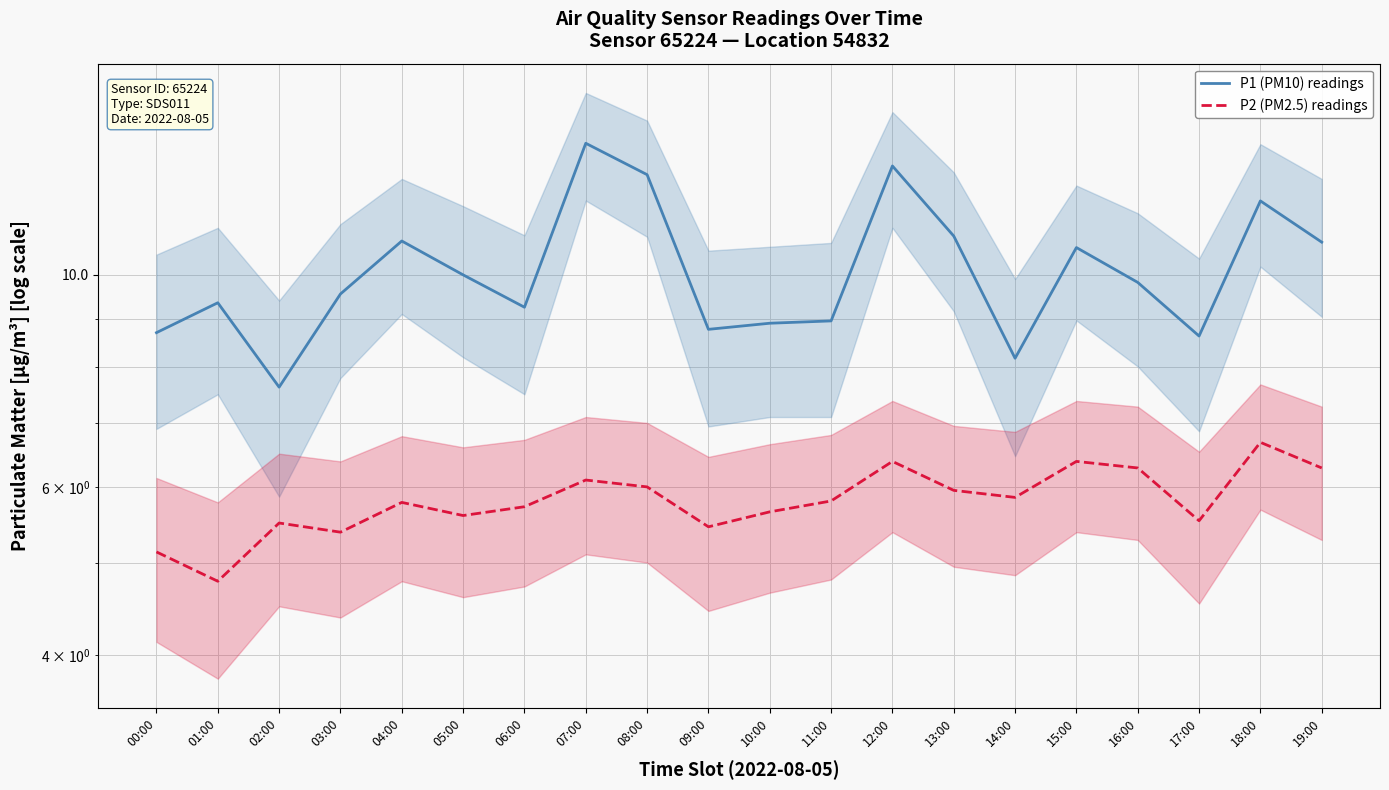

Is it true that P2 (PM2.5) readings equals 1.3 at 04:00?

False